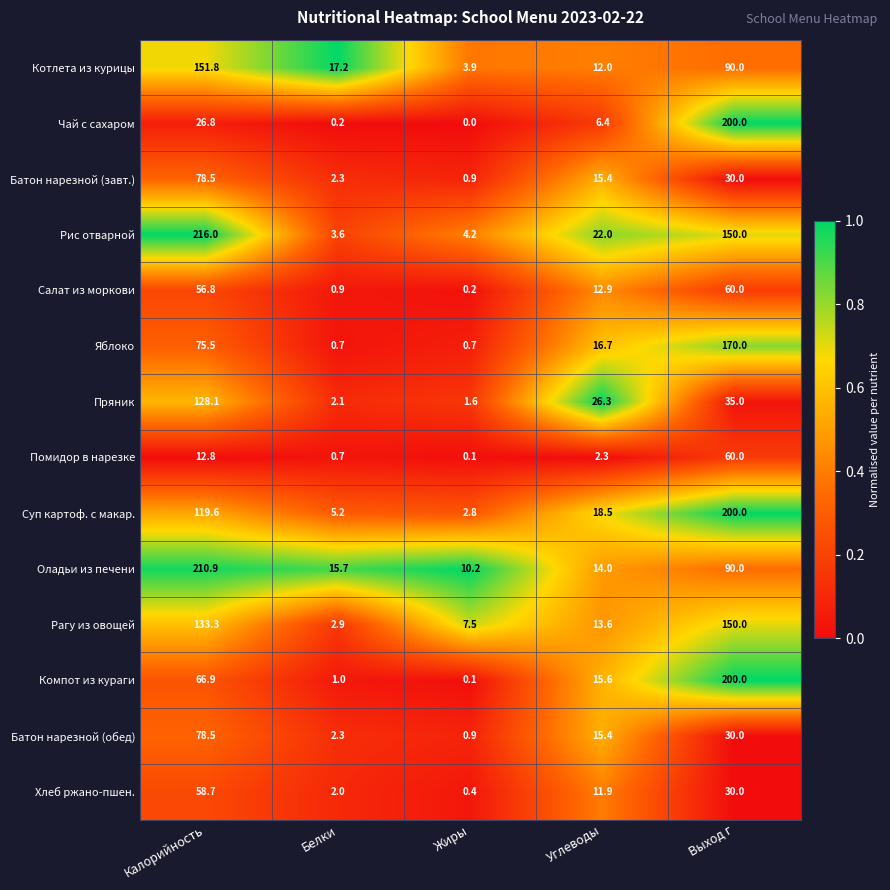

How many series are shown in this chart?

14